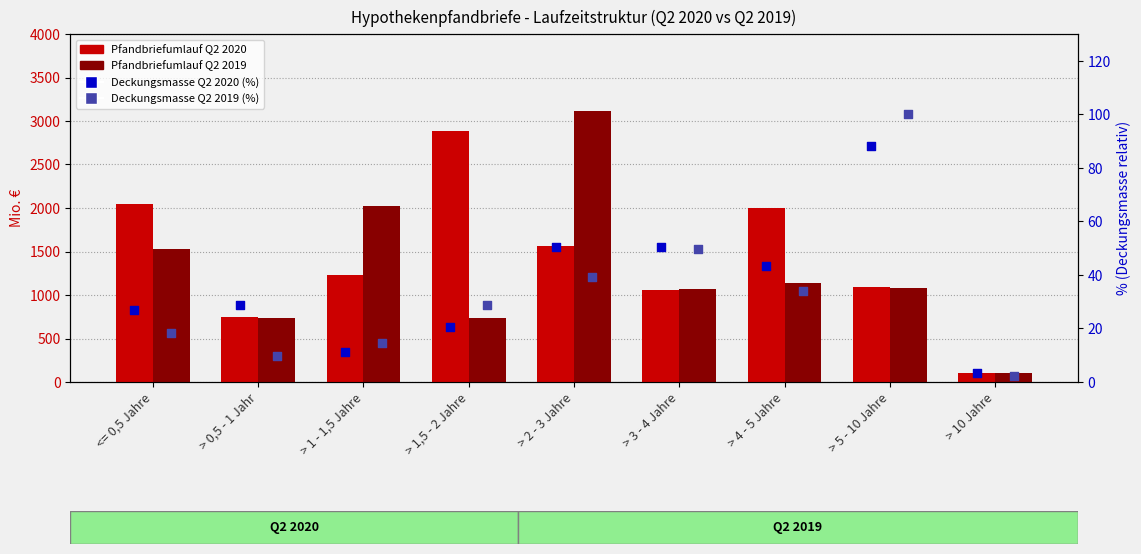

At which category is the sum across all series the highest?

> 2 - 3 Jahre